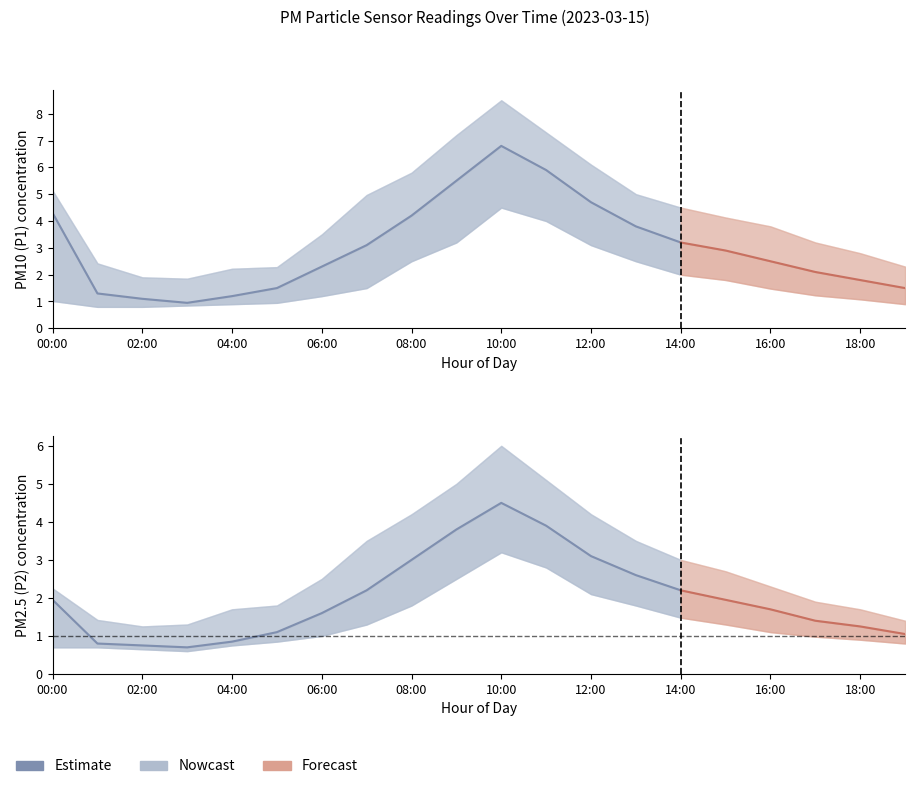

The value at 08:00 is 4.7. True or false?

False